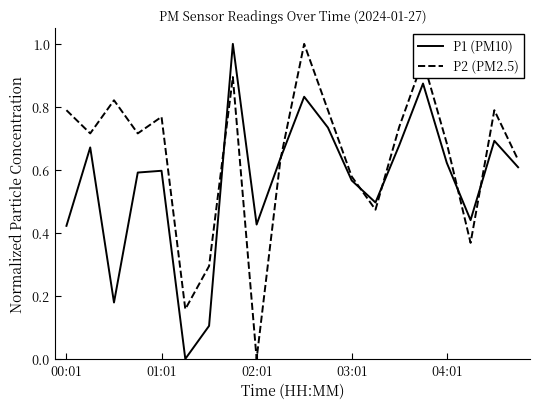

At how many categories does at least one series exceed 0?

20